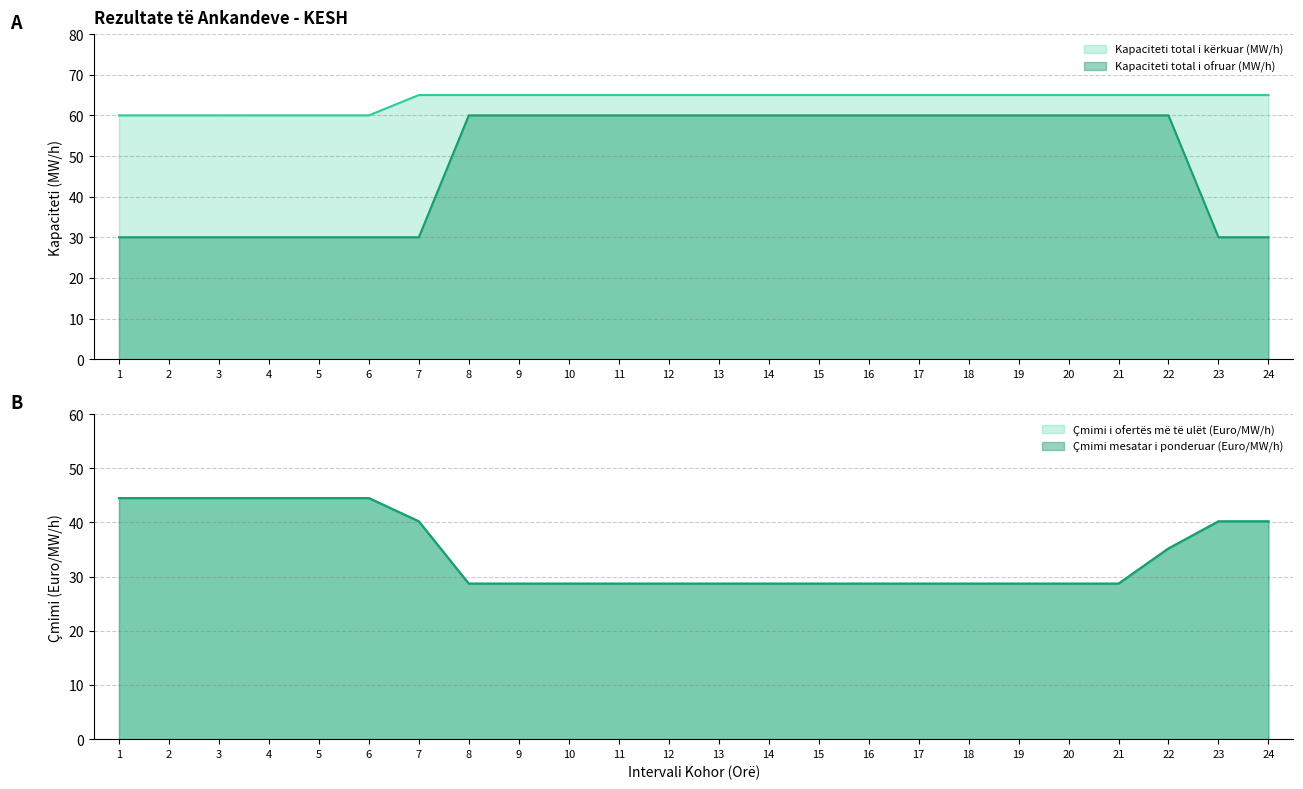

What is the average value of the Çmimi mesatar i ponderuar (Euro/MW/h) series?

34.4